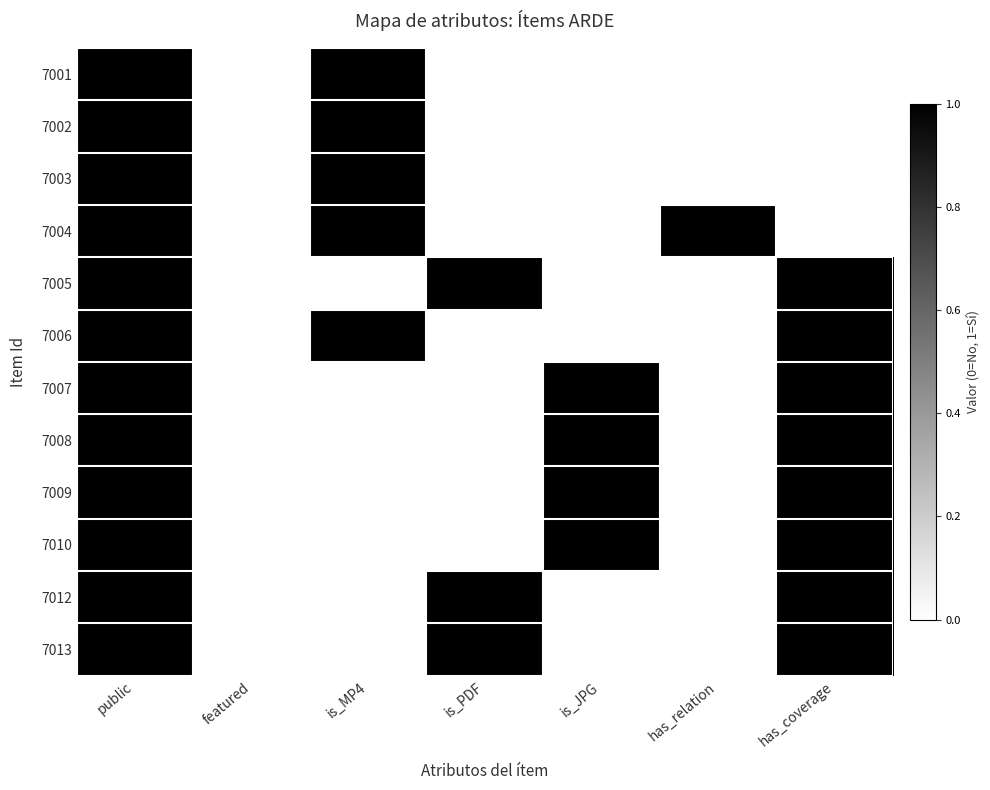

At which category does the chart reach its minimum across all series?

featured